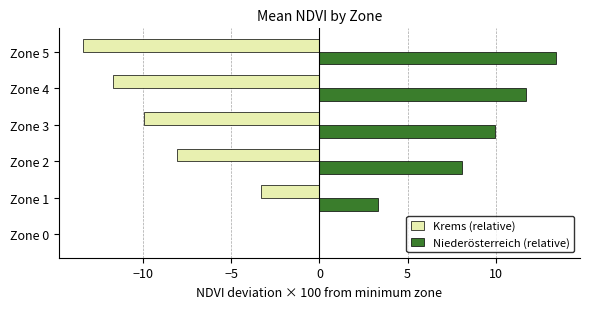

Is it true that Krems (relative) equals -10.0 at Zone 3?

True